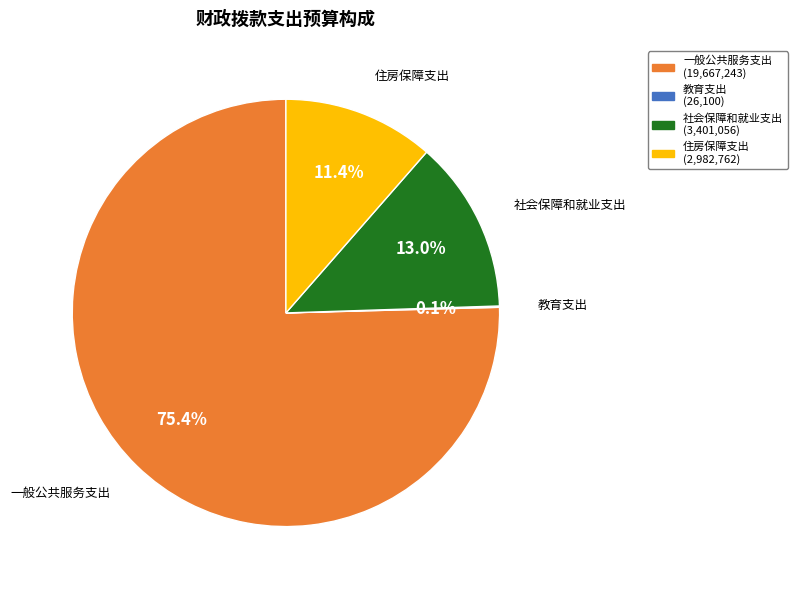

What is the largest slice in the pie chart?

一般公共服务支出